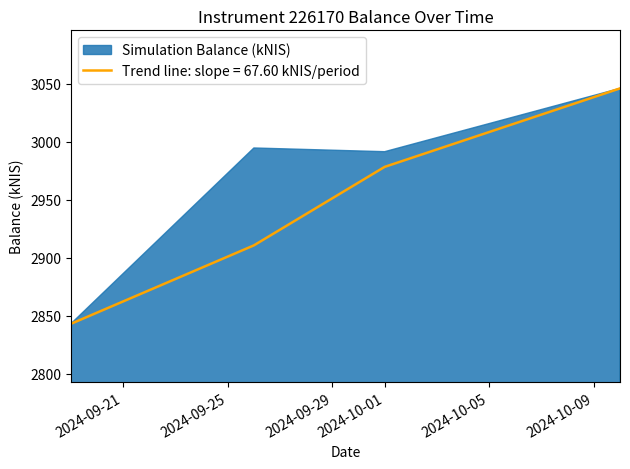

What position from the left is 2024-09-19?

1